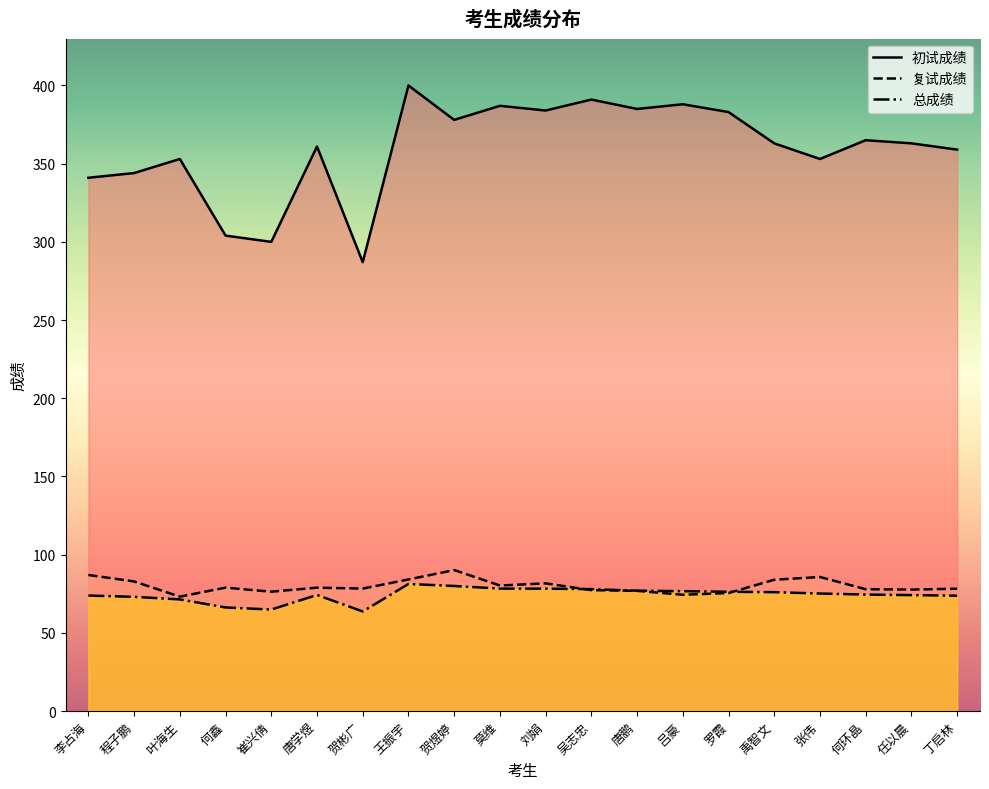

At which label does 总成绩 first exceed 75?

王振宇